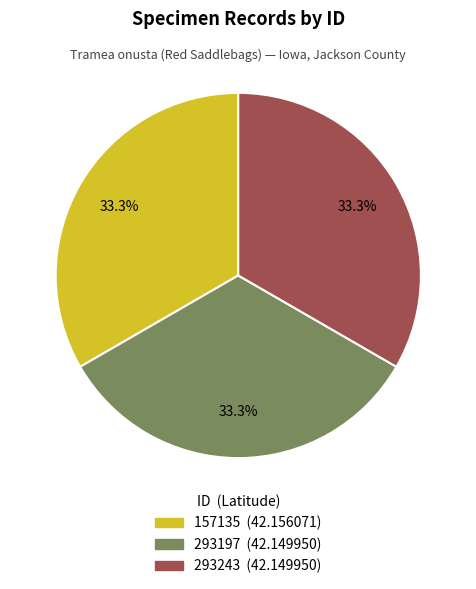

What is the ratio of the value at 157135 to the value at 293243?

1.0